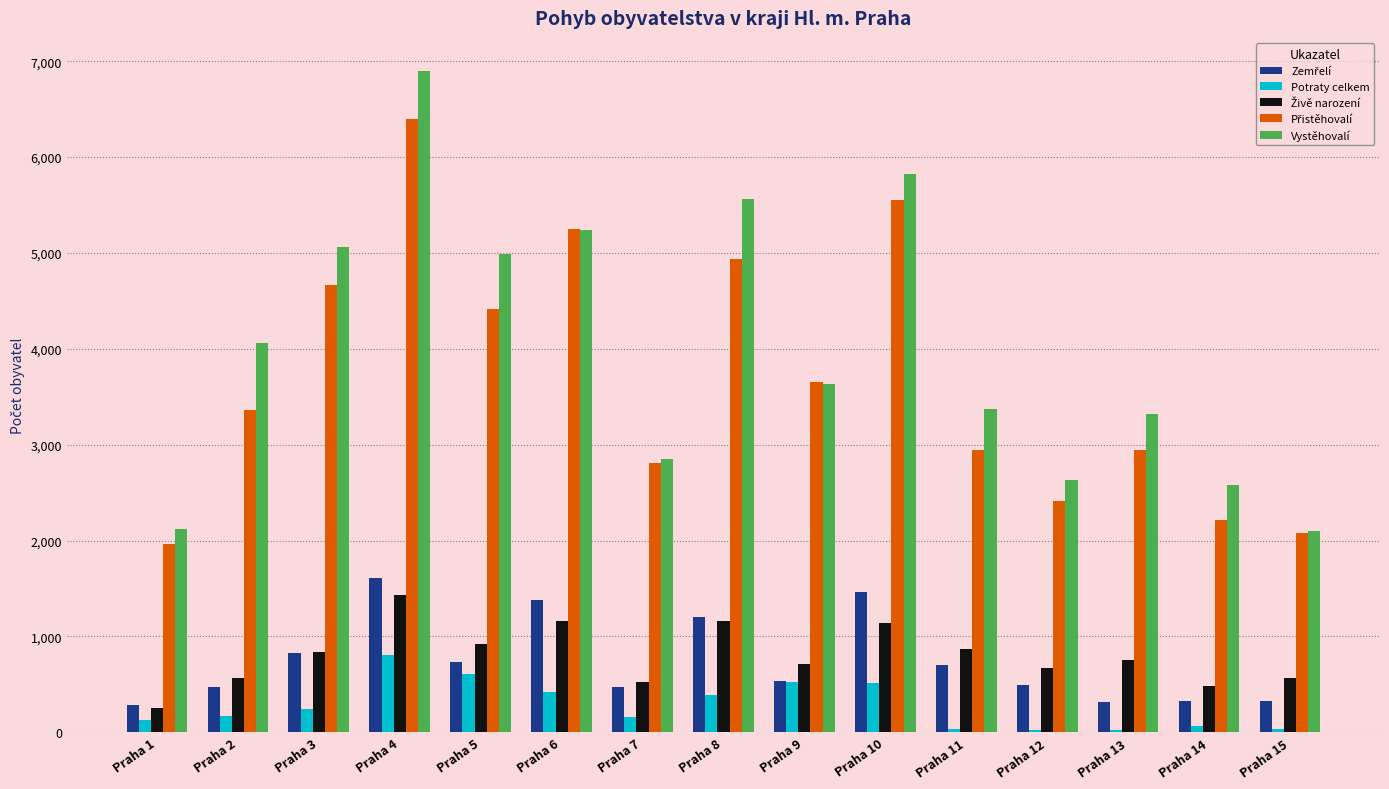

What is the smallest value displayed?

22